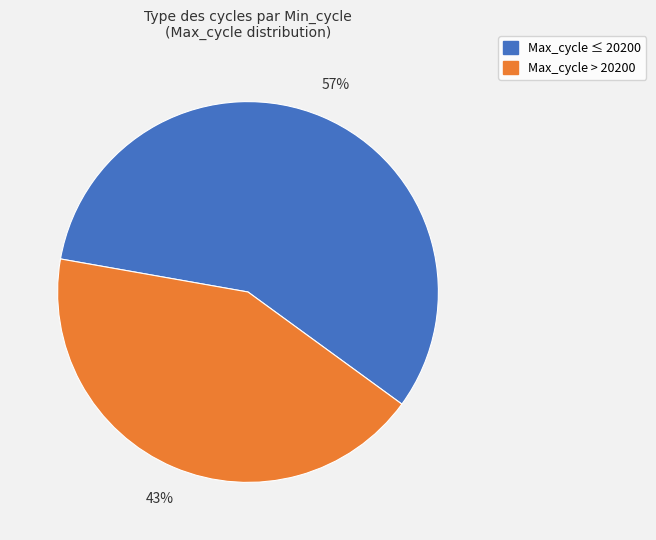

Does any single category account for the majority?

Yes